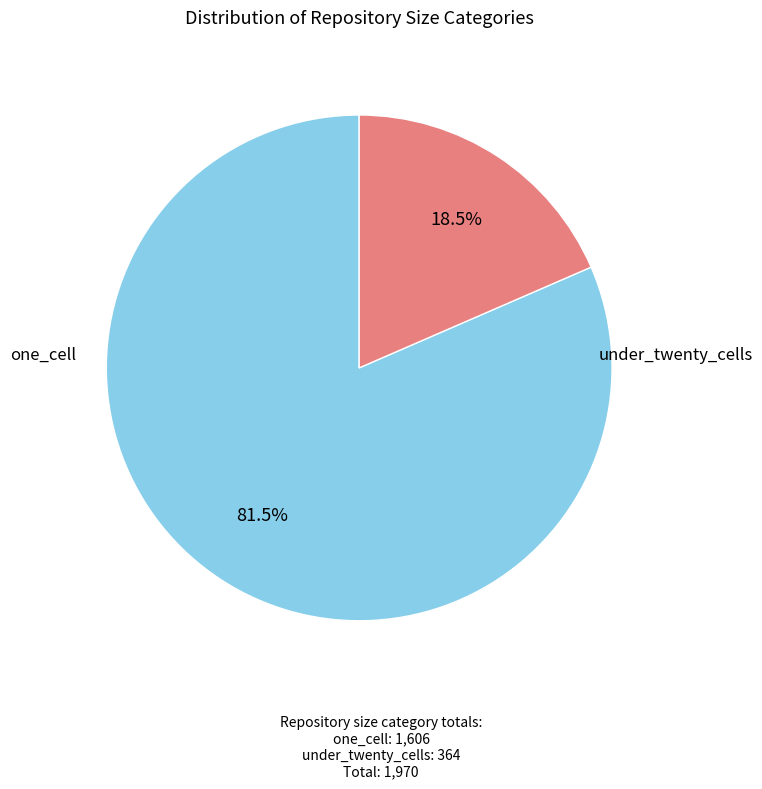

Is there any slice that represents more than half of the pie?

Yes